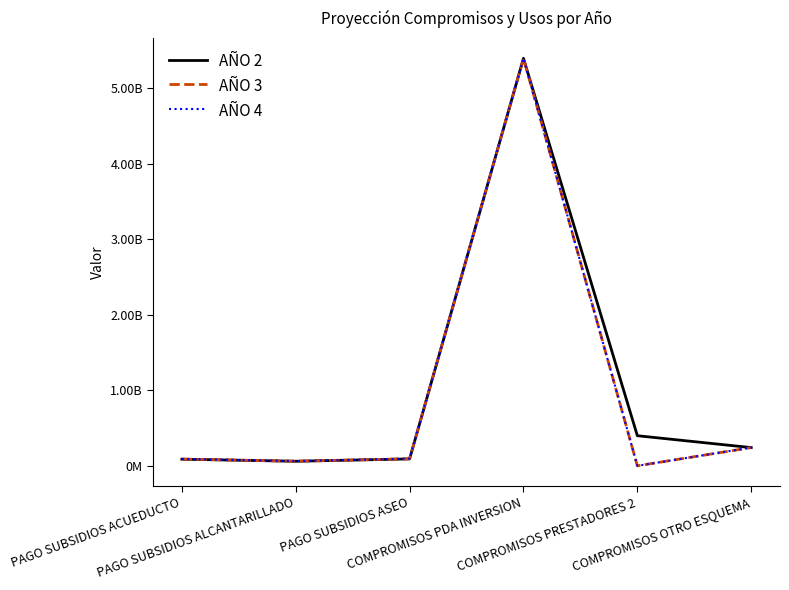

What are all the series names shown in the legend?

AÑO 2, AÑO 3, AÑO 4